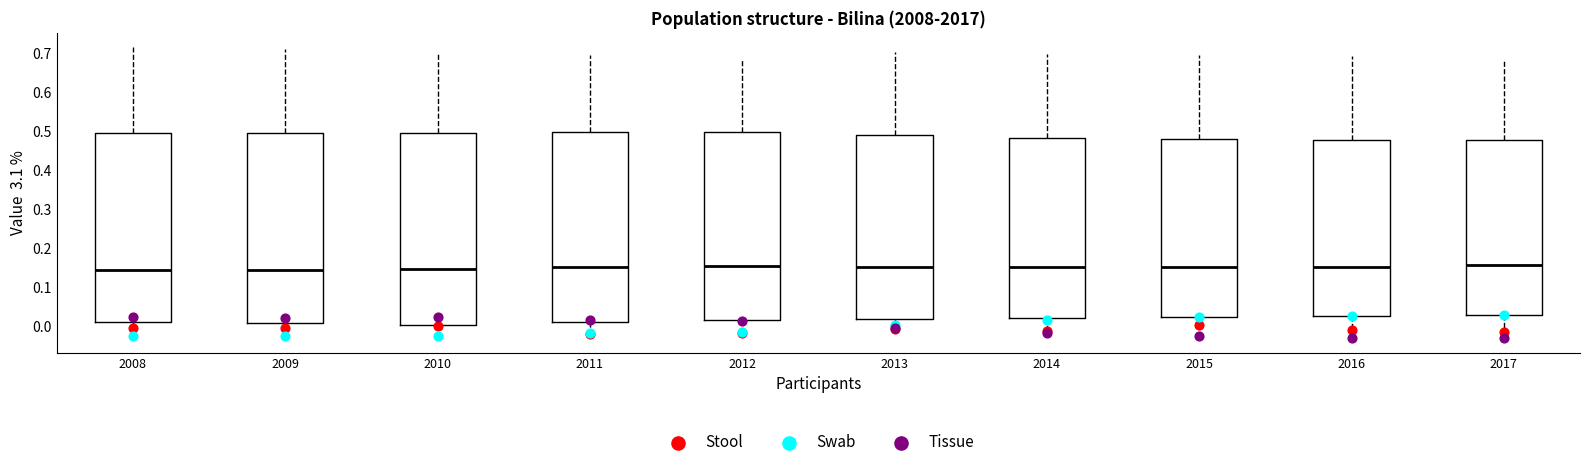

Reading left to right, read every box against the y-axis: the position of its median line, the range the box covers, and the ends of its whiskers. The values are not printed on the chart, so give them approximately, as read against the axis.

2008: median 0.14, box 0.01 to 0.50, whiskers 0.00 to 0.72
2009: median 0.15, box 0.01 to 0.50, whiskers 0.00 to 0.71
2010: median 0.15, box 0.01 to 0.50, whiskers 0.00 to 0.70
2011: median 0.15, box 0.01 to 0.50, whiskers 0.00 to 0.70
2012: median 0.16, box 0.02 to 0.50, whiskers -0.01 to 0.69
2013: median 0.15, box 0.02 to 0.49, whiskers -0.01 to 0.70
2014: median 0.15, box 0.02 to 0.48, whiskers -0.02 to 0.70
2015: median 0.15, box 0.02 to 0.48, whiskers -0.02 to 0.69
2016: median 0.15, box 0.03 to 0.48, whiskers -0.02 to 0.69
2017: median 0.16, box 0.03 to 0.48, whiskers -0.02 to 0.69